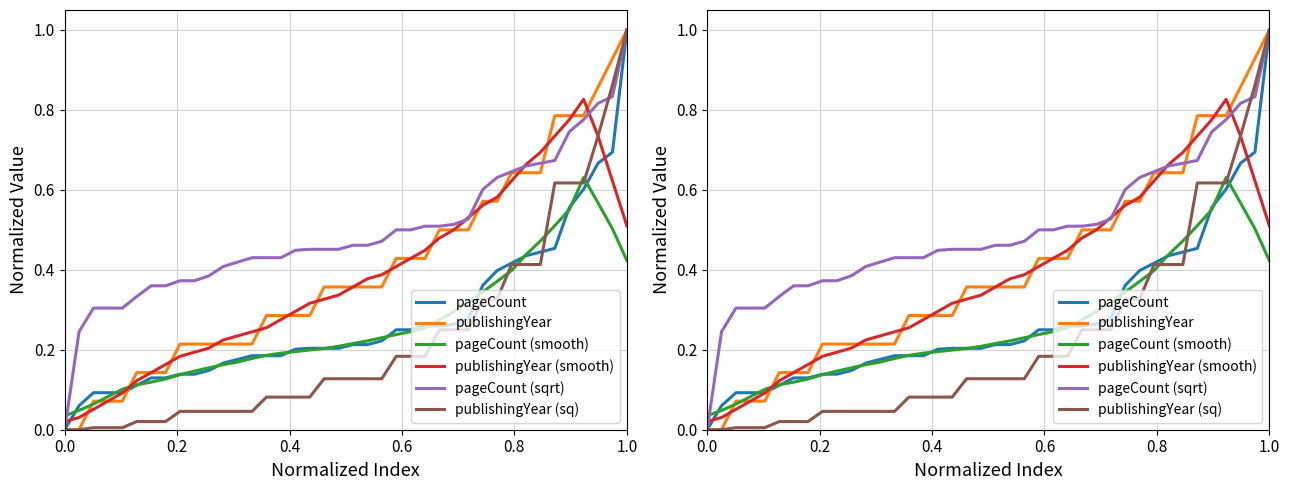

Is this an area chart (filled region under the line)?

No